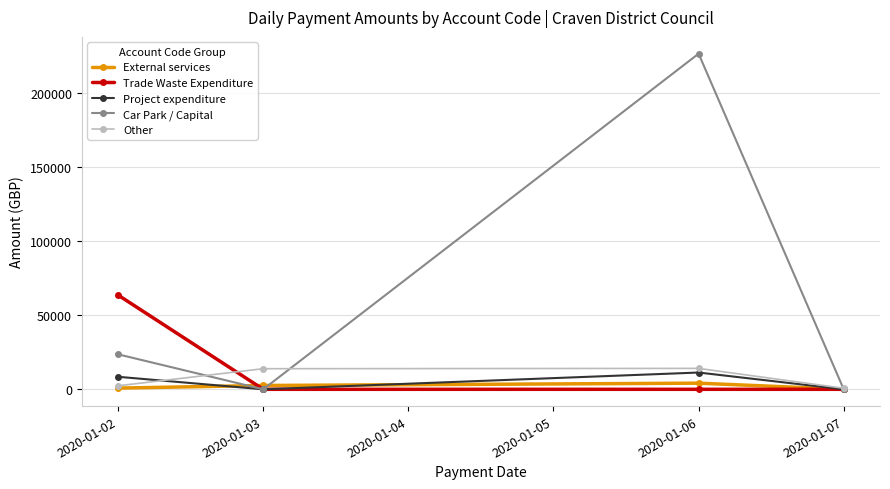

At which category is the sum across all series the highest?

2020-01-06